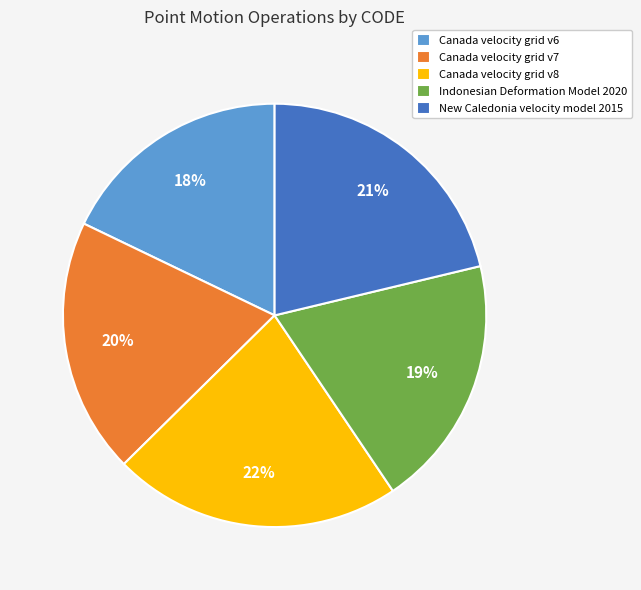

To the nearest percent, what is the combined percentage of Indonesian Deformation Model 2020 and Canada velocity grid v8?

41%